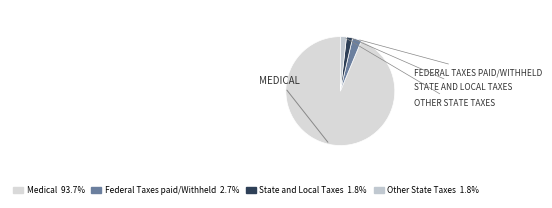

How many slices are in this pie chart?

4